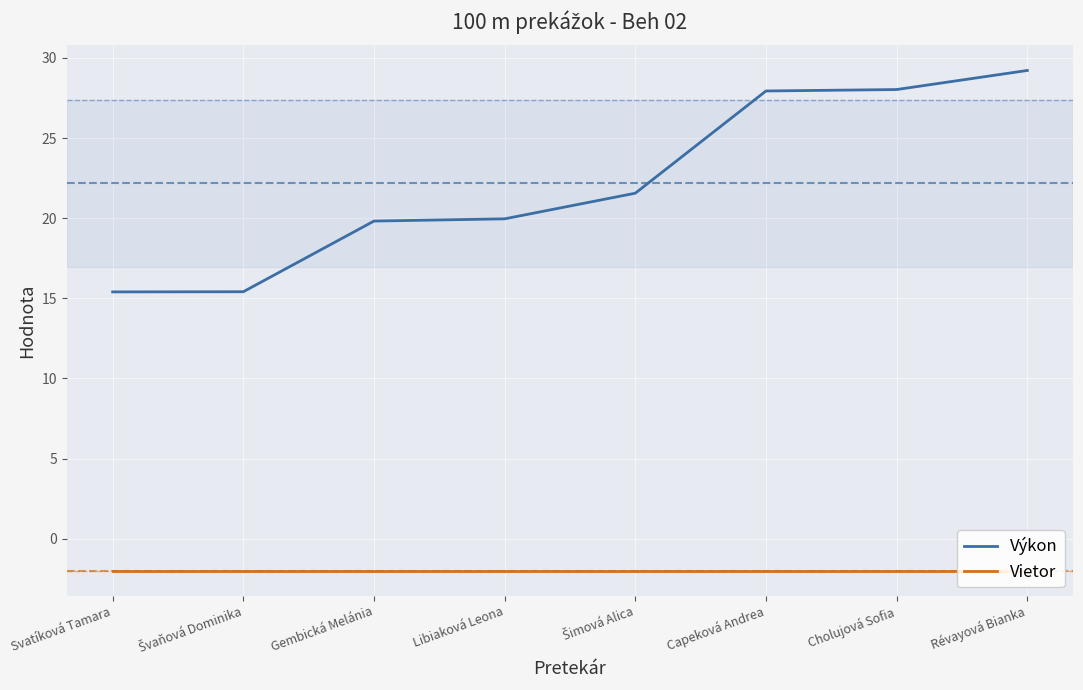

Read the Vietor value at Cholujová Sofia.

-2.0